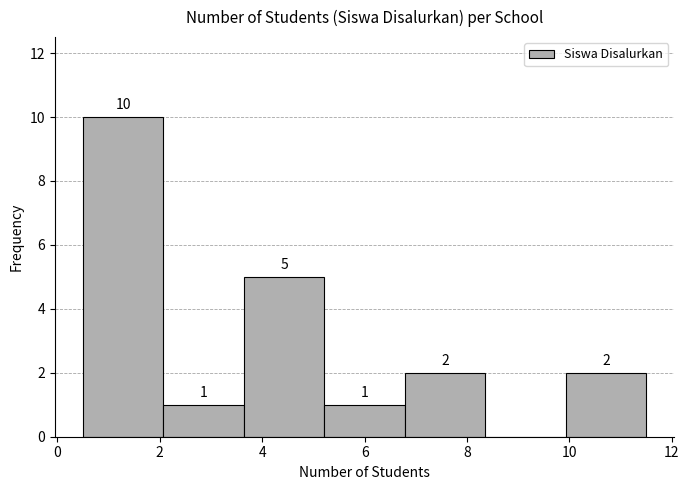

Over which range of the x-axis is the bar tallest?

0.6 to 2.0